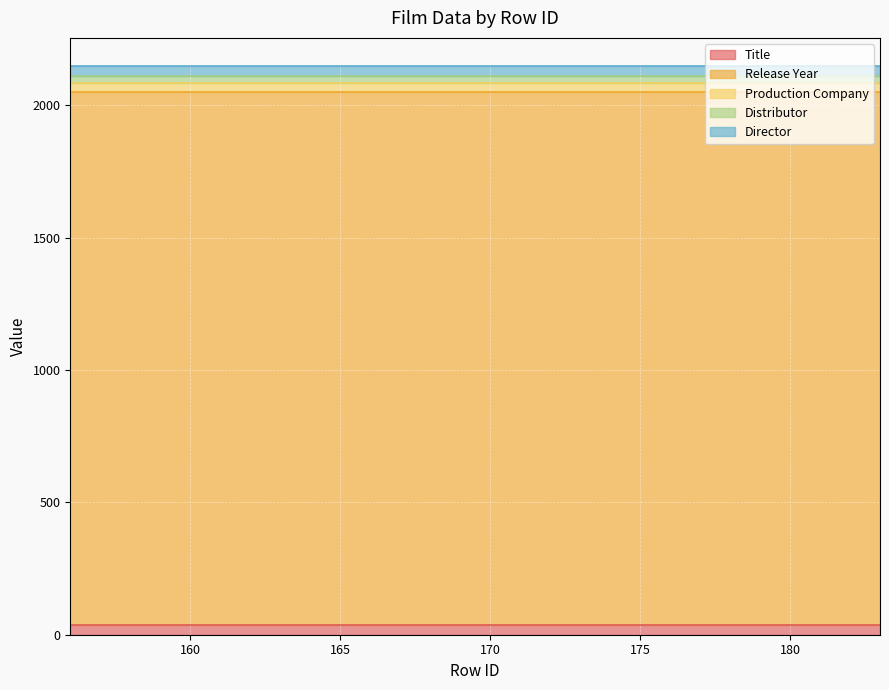

True or false: Production Company has a value of 11 at 157.

False